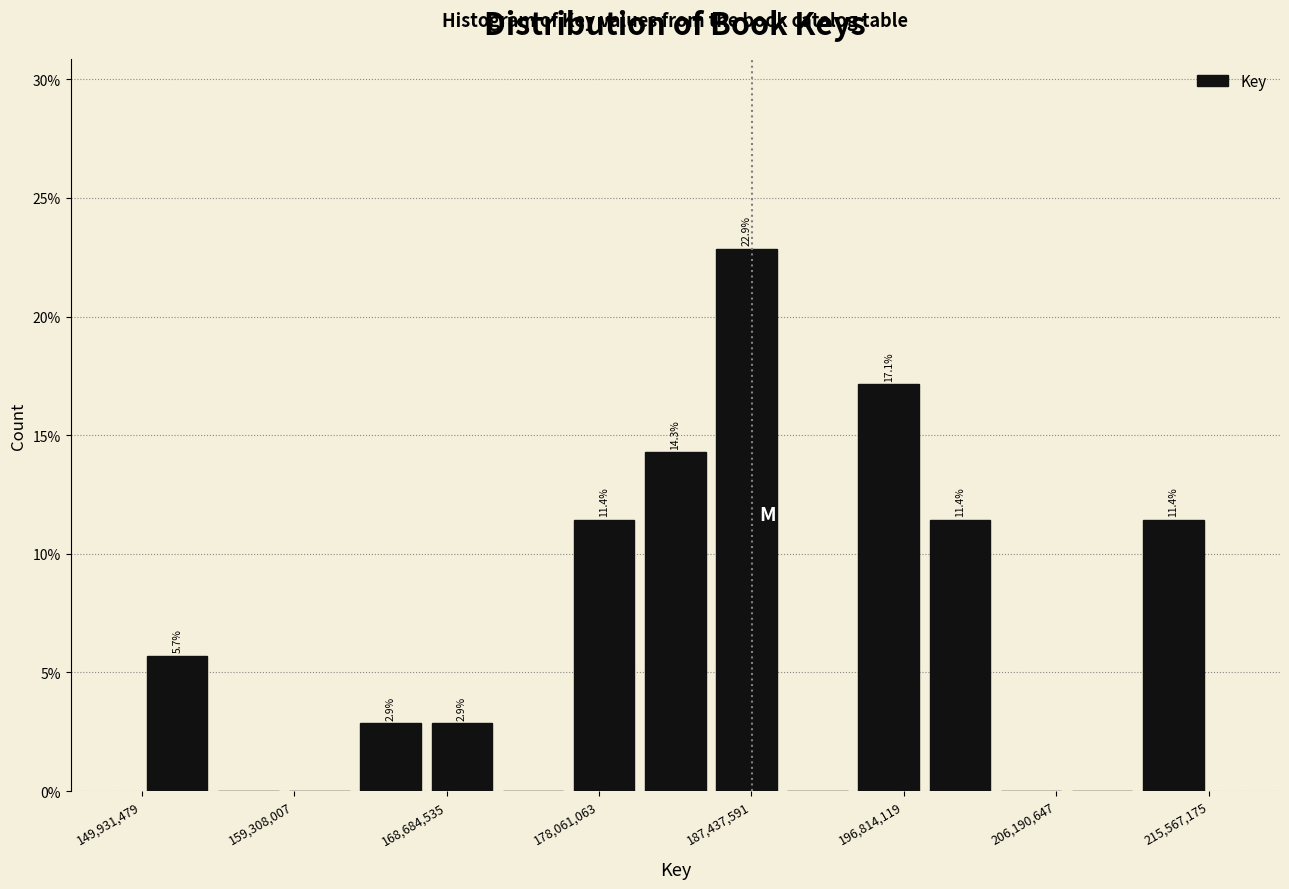

Which range on the x-axis has the tallest bar?

185000000 to 189000000